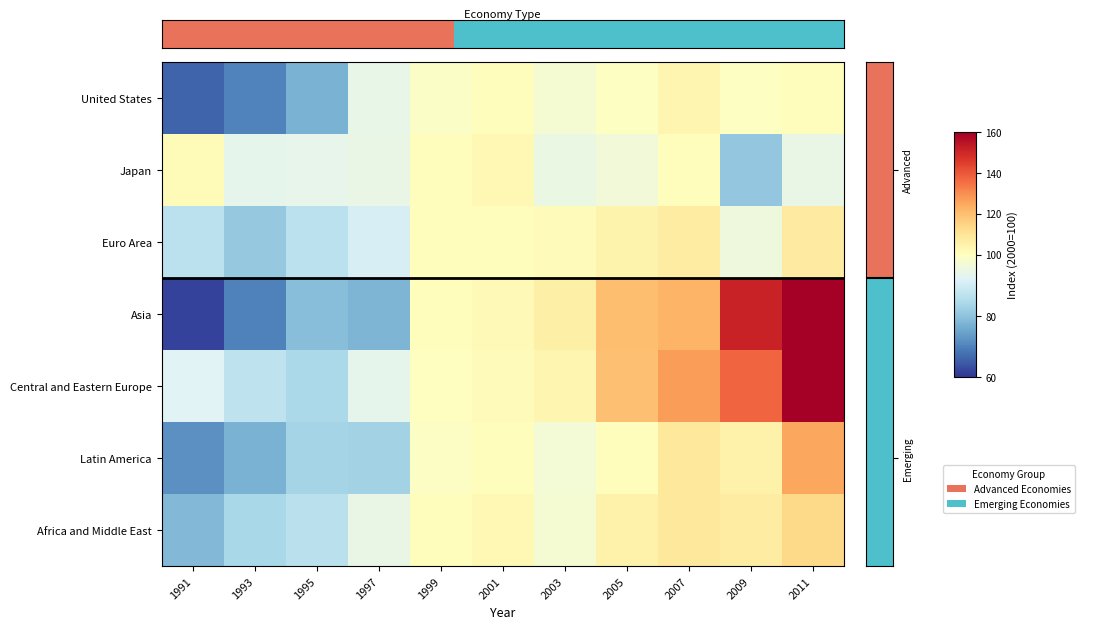

The Euro Area series shows 148.9 at 1995. True or false?

False